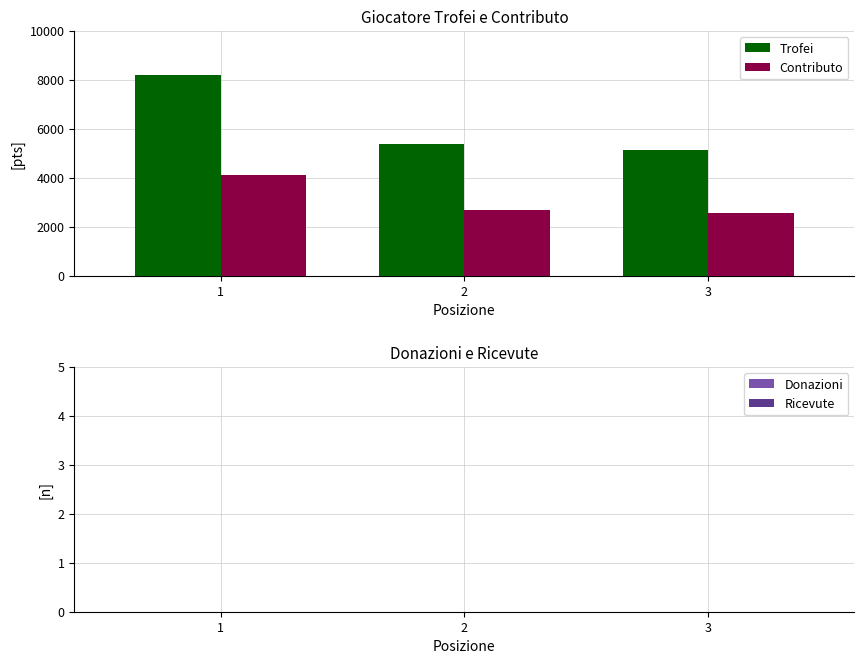

How many data points in Contributo are less than 2679?

1